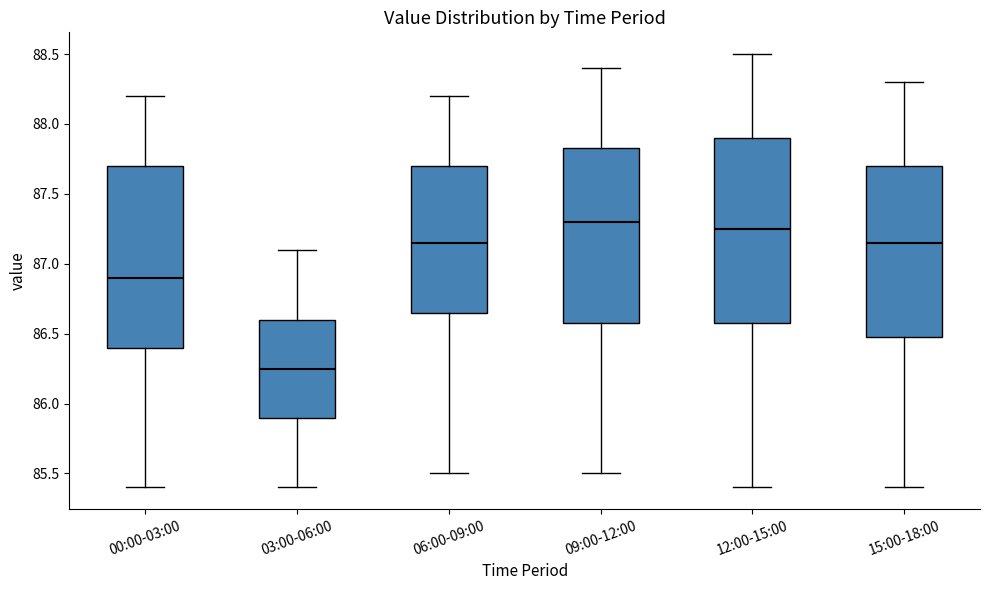

Which box has the lowest median line?

03:00-06:00